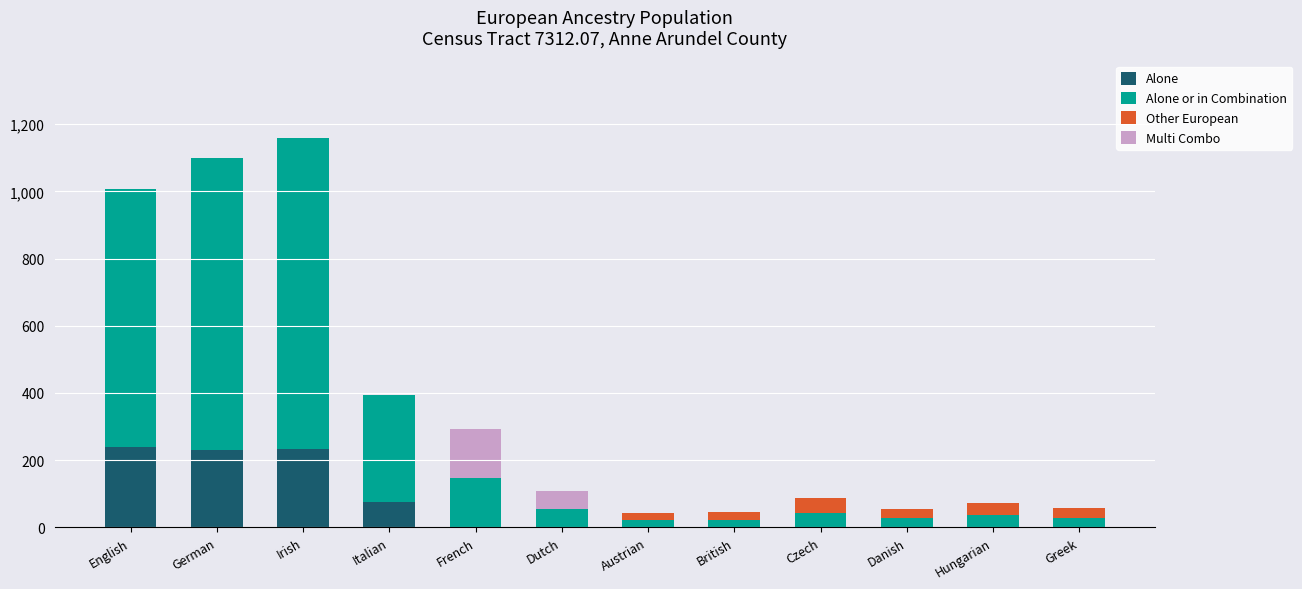

What is the total value across all series at Italian?

394